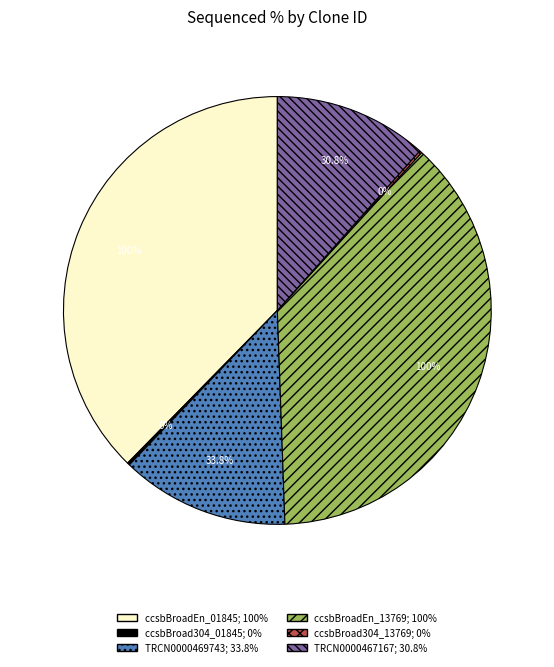

To the nearest percent, what is the average slice percentage?

17%